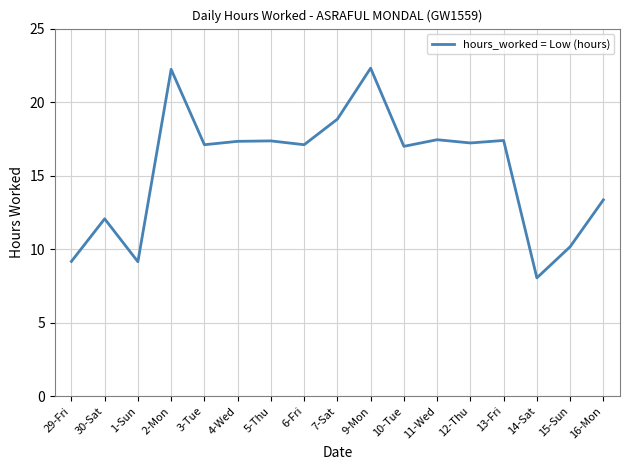

What is the sum of all values?

263.2